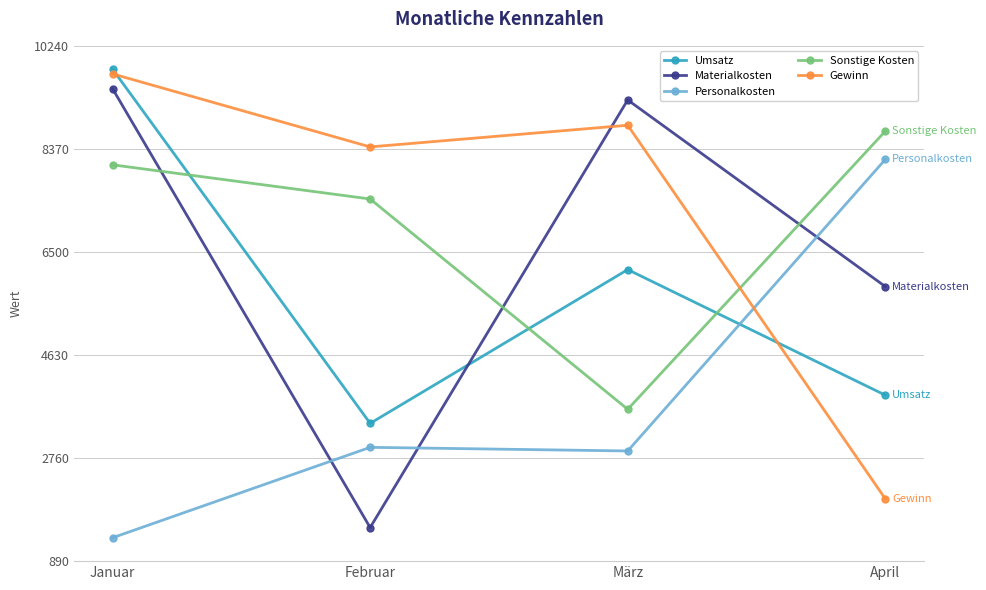

Read the Materialkosten value at April.

5873